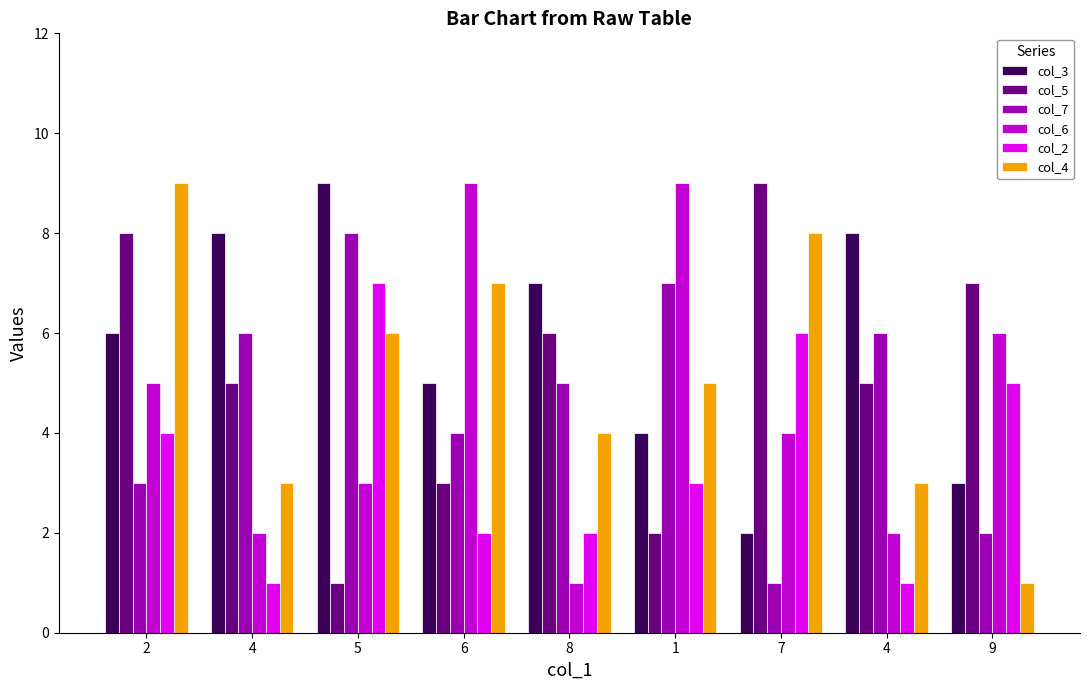

How many data points does each series have?

9